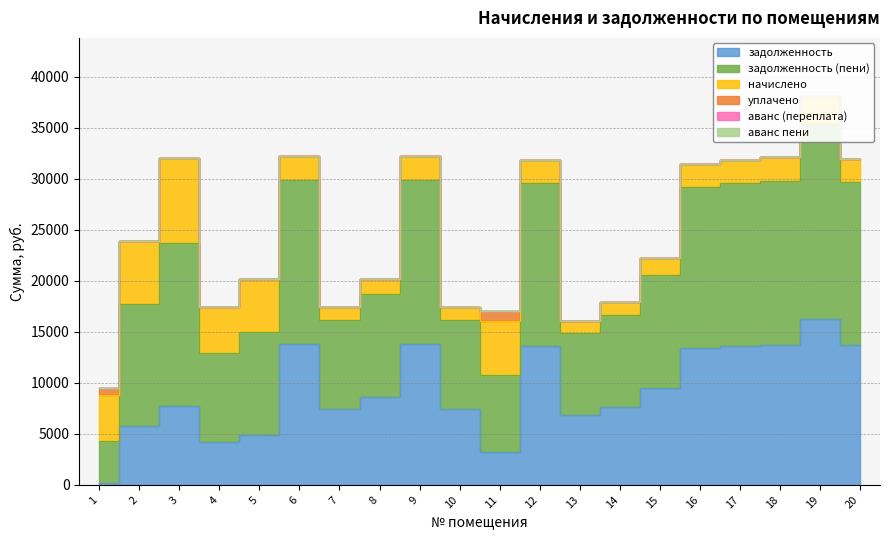

True or false: аванс пени and уплачено cross at least once.

False